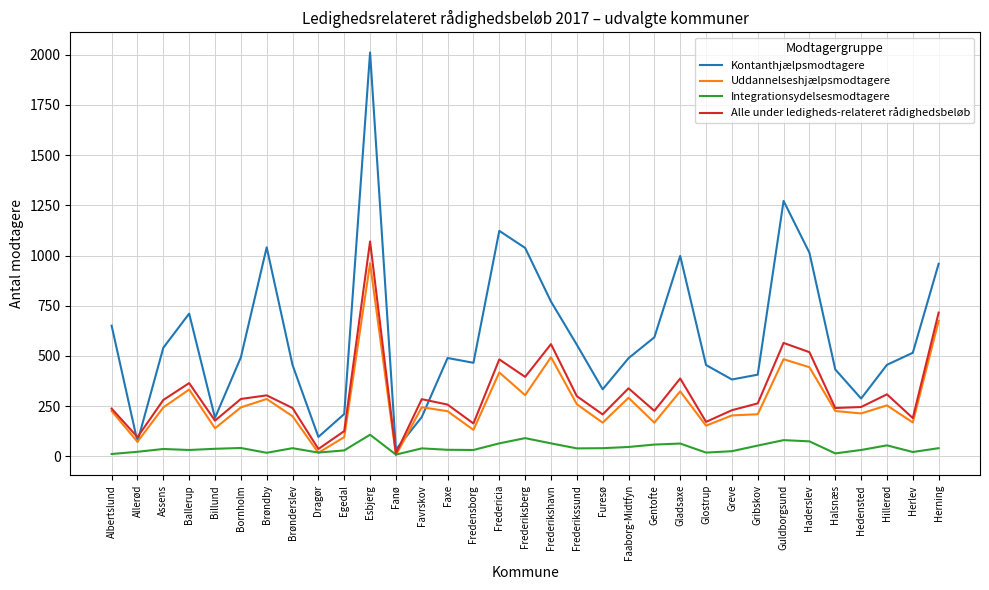

Where do Integrationsydelsesmodtagere and Uddannelseshjælpsmodtagere first cross each other?

Brønderslev and Dragør